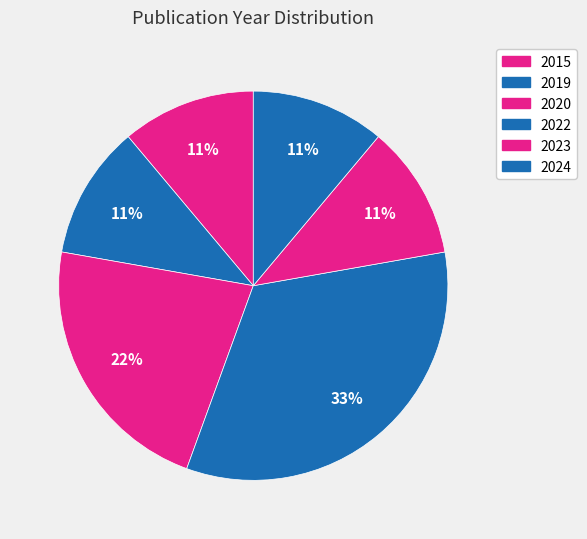

Is there a majority slice in this chart?

No